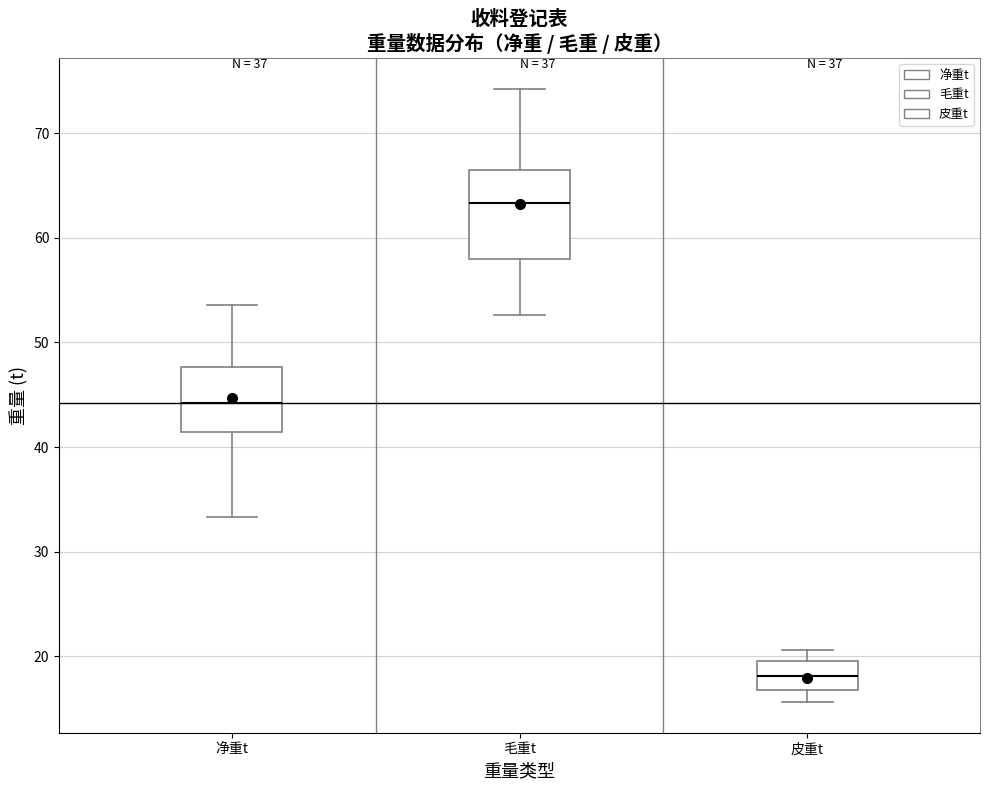

Reading left to right, read every box against the y-axis: the position of its median line, the range the box covers, and the ends of its whiskers. The values are not printed on the chart, so give them approximately, as read against the axis.

净重t: median 44, box 41 to 48, whiskers 33 to 54
毛重t: median 63, box 58 to 67, whiskers 53 to 74
皮重t: median 18, box 17 to 20, whiskers 16 to 21